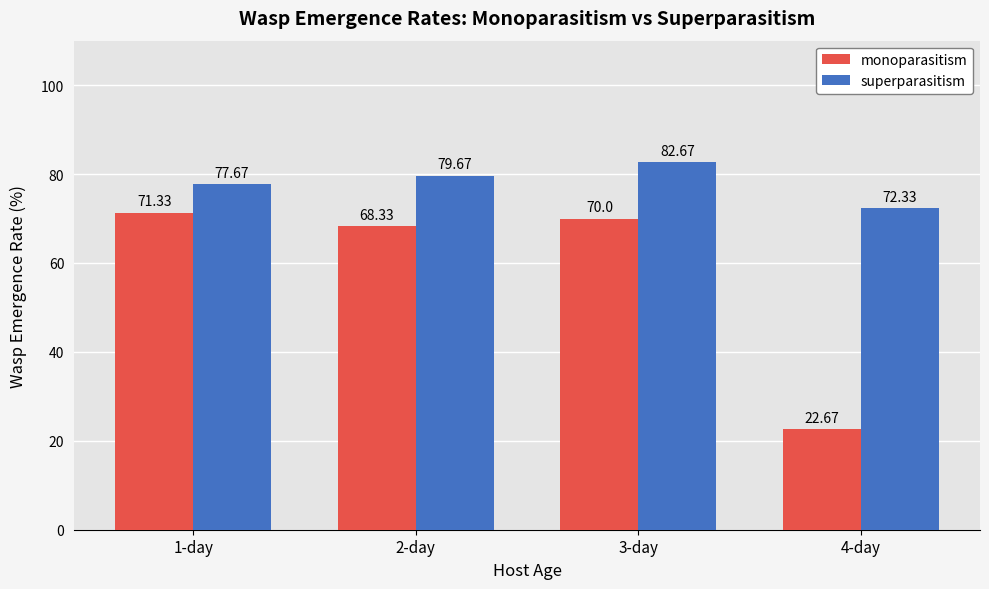

What is the maximum value for superparasitism?

82.7